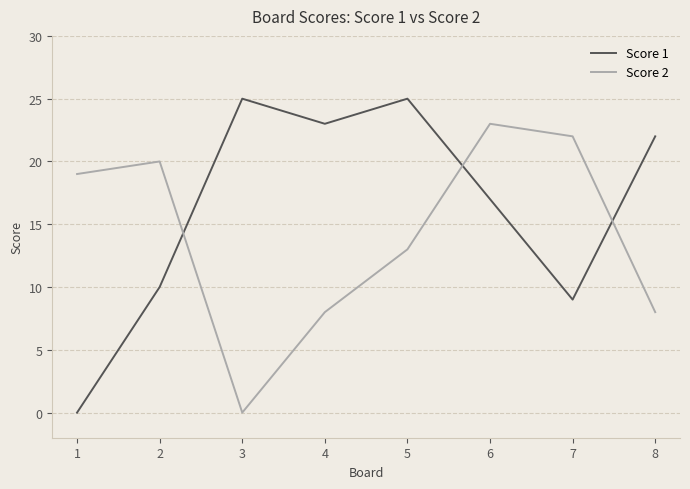

At which category is the sum across all series the highest?

6